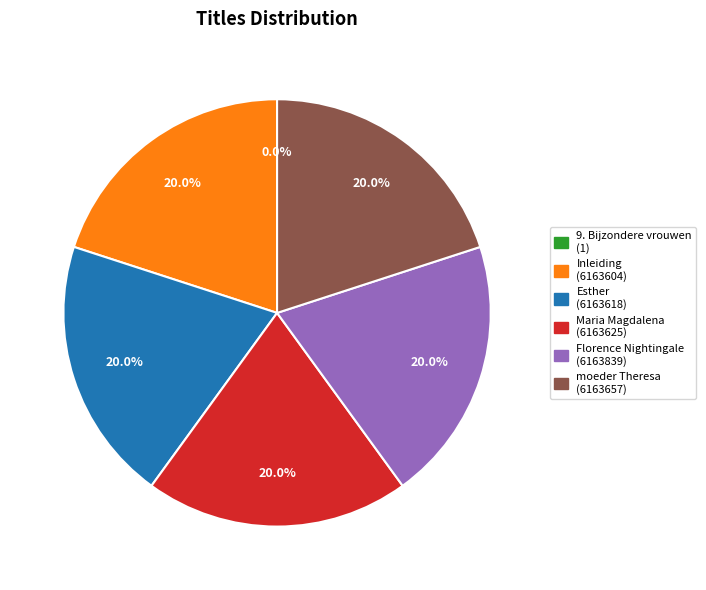

What is the ratio of the value at Florence Nightingale to the value at Inleiding?

1.0